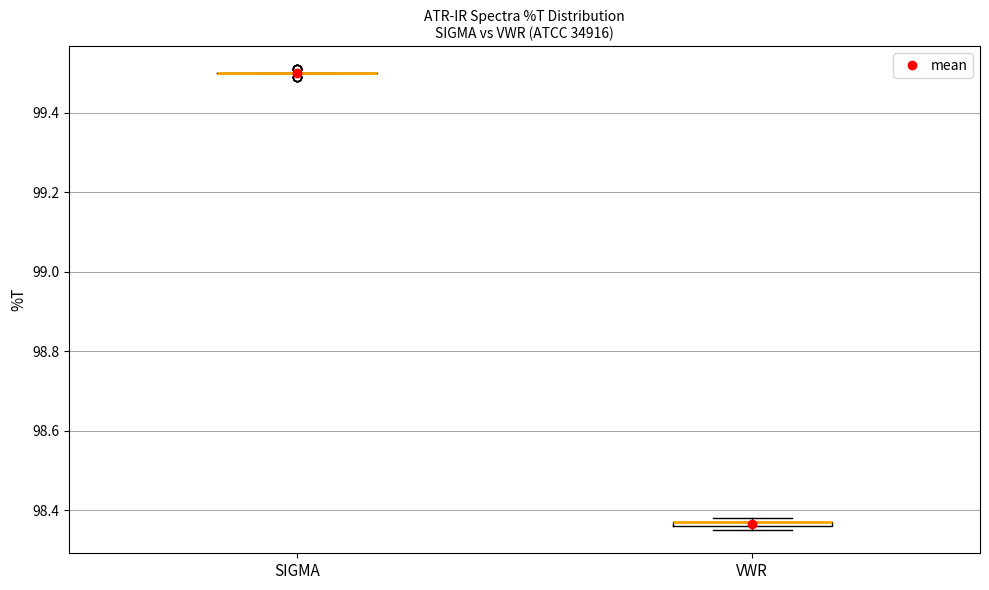

Where is the upper edge of the box for VWR on the y-axis? The values are not printed on the chart, so give them approximately, as read against the axis.

98.38